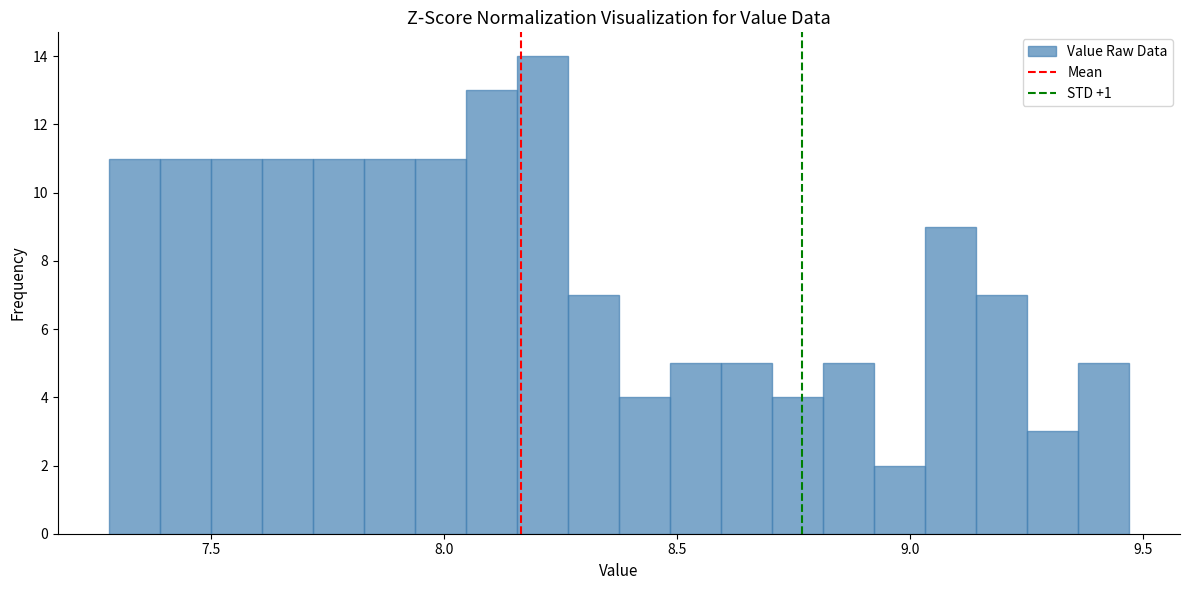

Read against the x-axis, roughly where is the centre of the tallest bar?

8.20